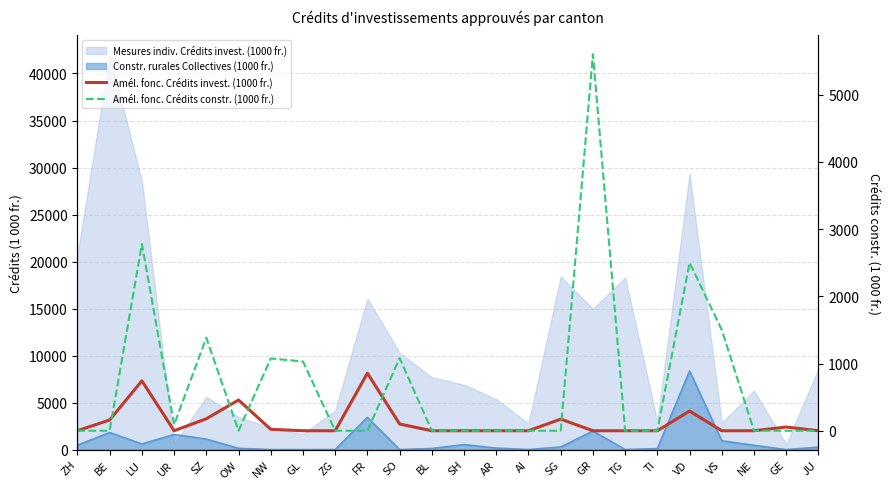

Where is the first local maximum for Amél. fonc. Crédits invest. (1000 fr.)?

LU